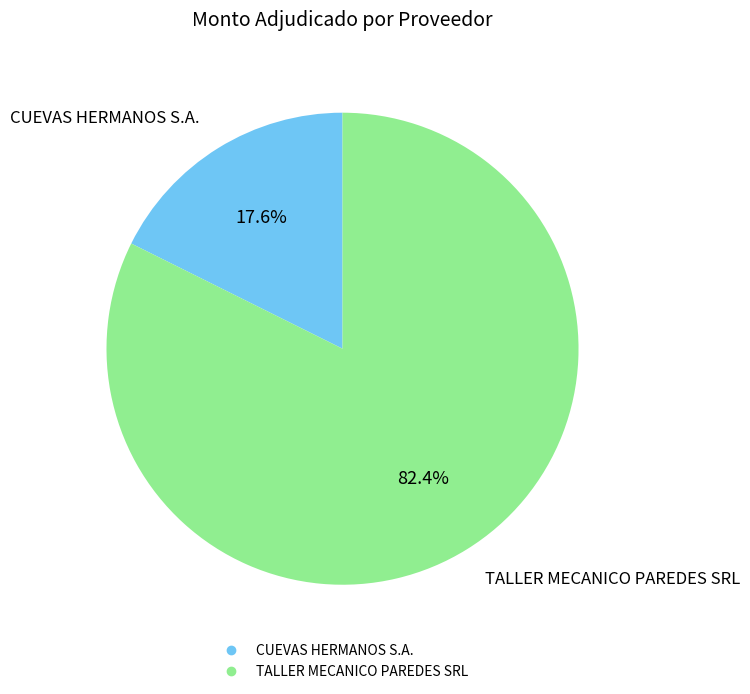

Is CUEVAS HERMANOS S.A. the majority of the pie?

No